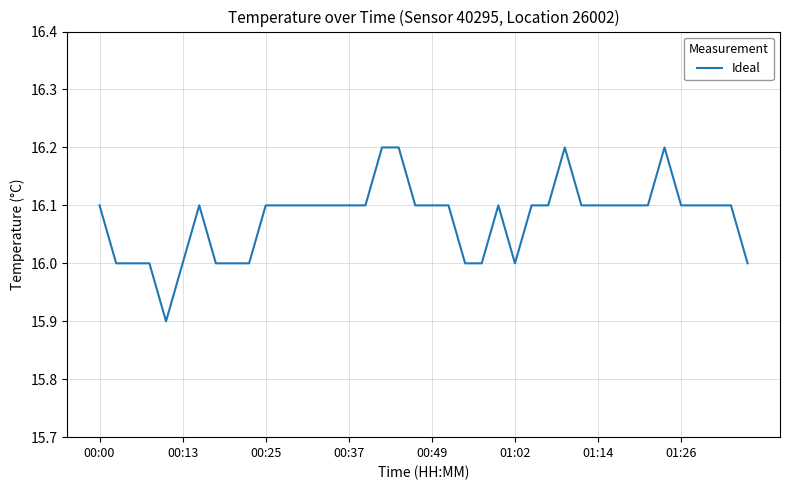

What is the maximum value shown in the chart?

16.2